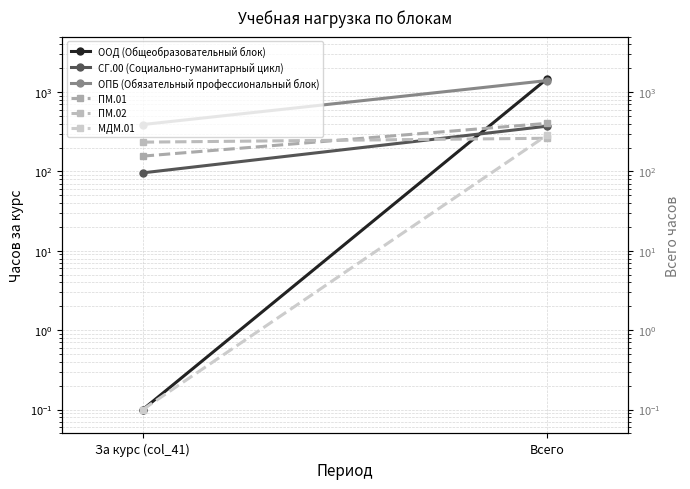

Is the value of ОПБ (Обязательный профессиональный блок) at Всего greater than the value of МДМ.01 at Всего?

Yes